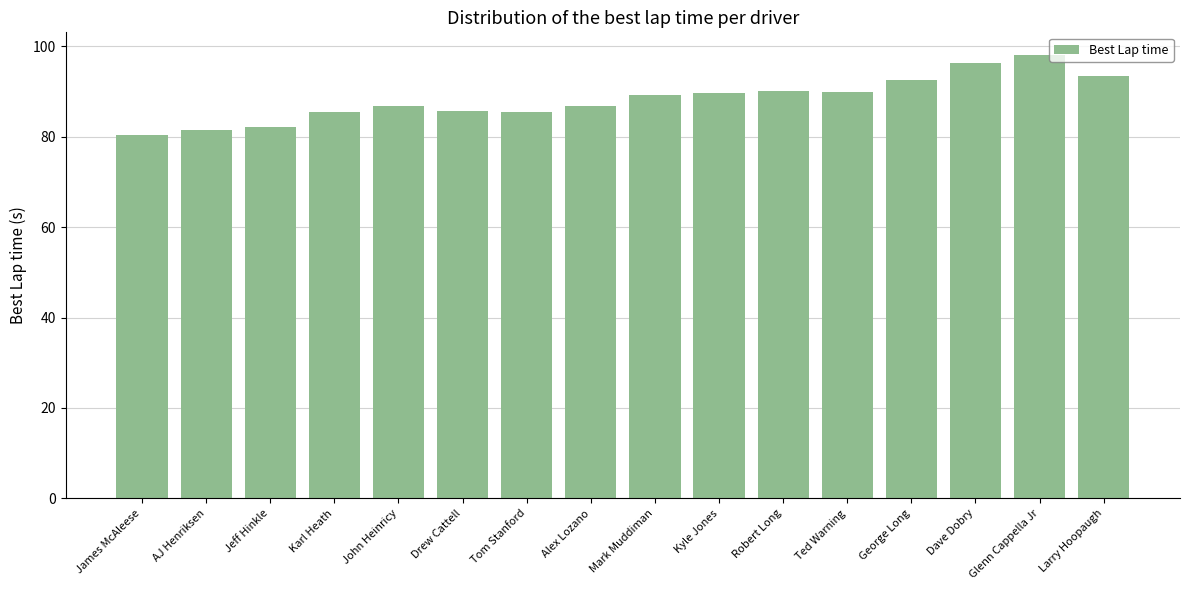

What is the sum of all values?

1412.7